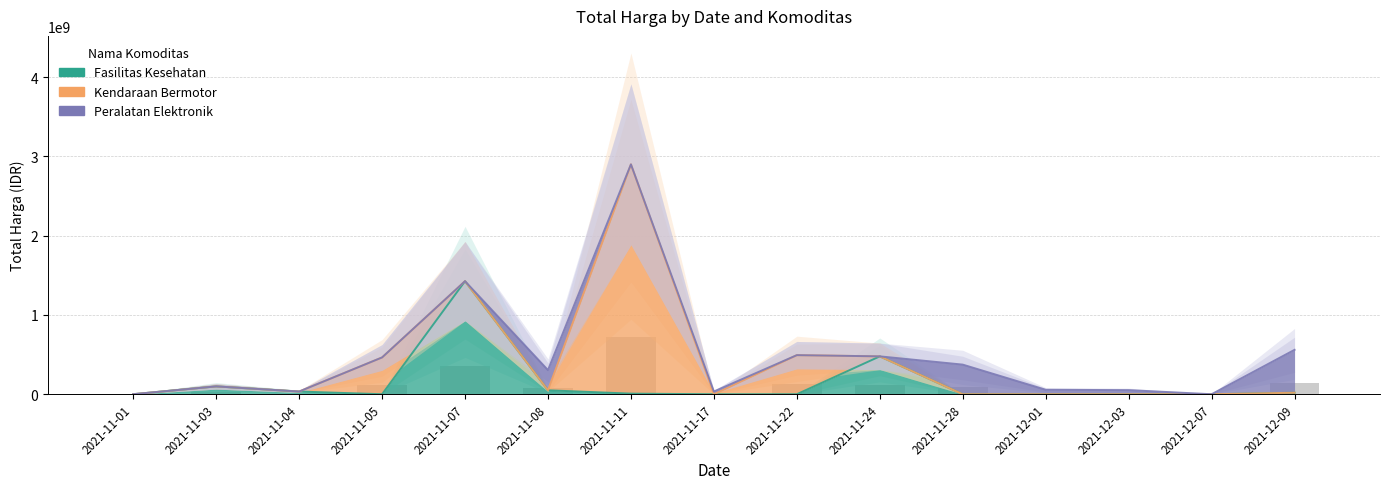

What is the highest value of the Fasilitas Kesehatan series?

1425867900